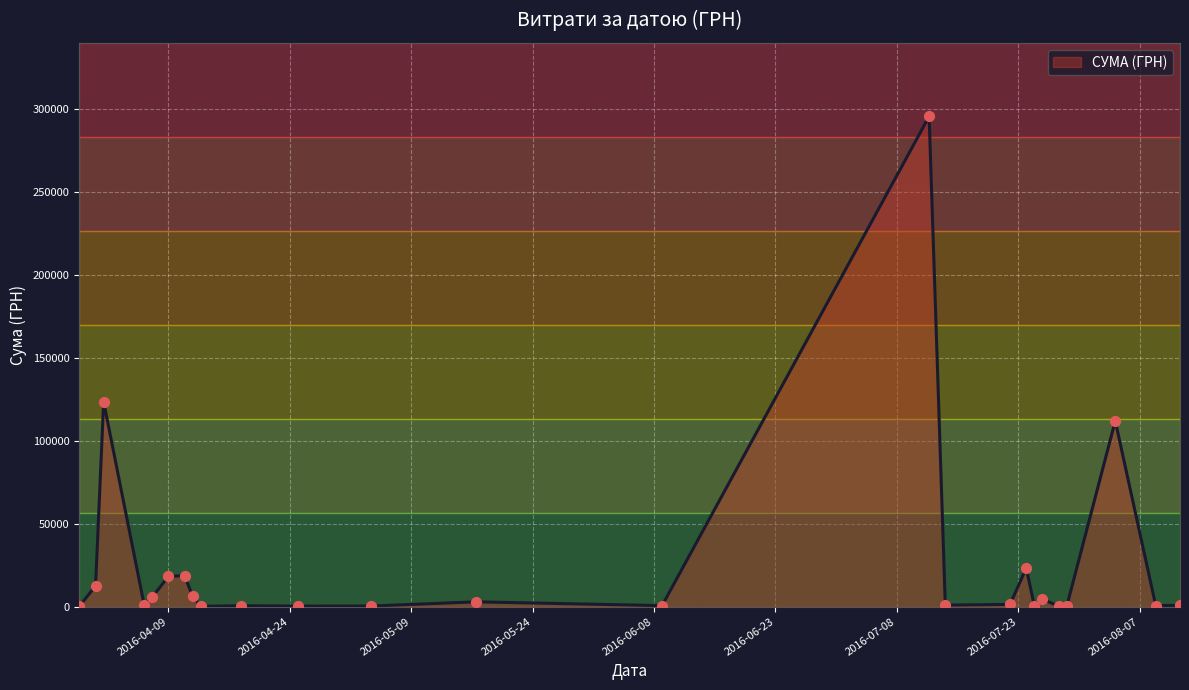

What is the difference between the maximum and minimum values?

295540.8